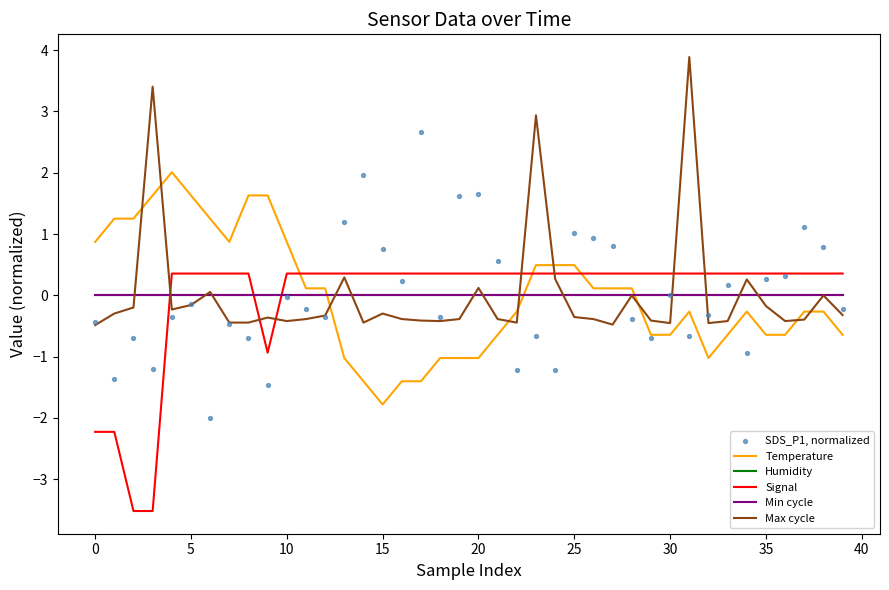

Which series contains the lowest Y value?

Signal